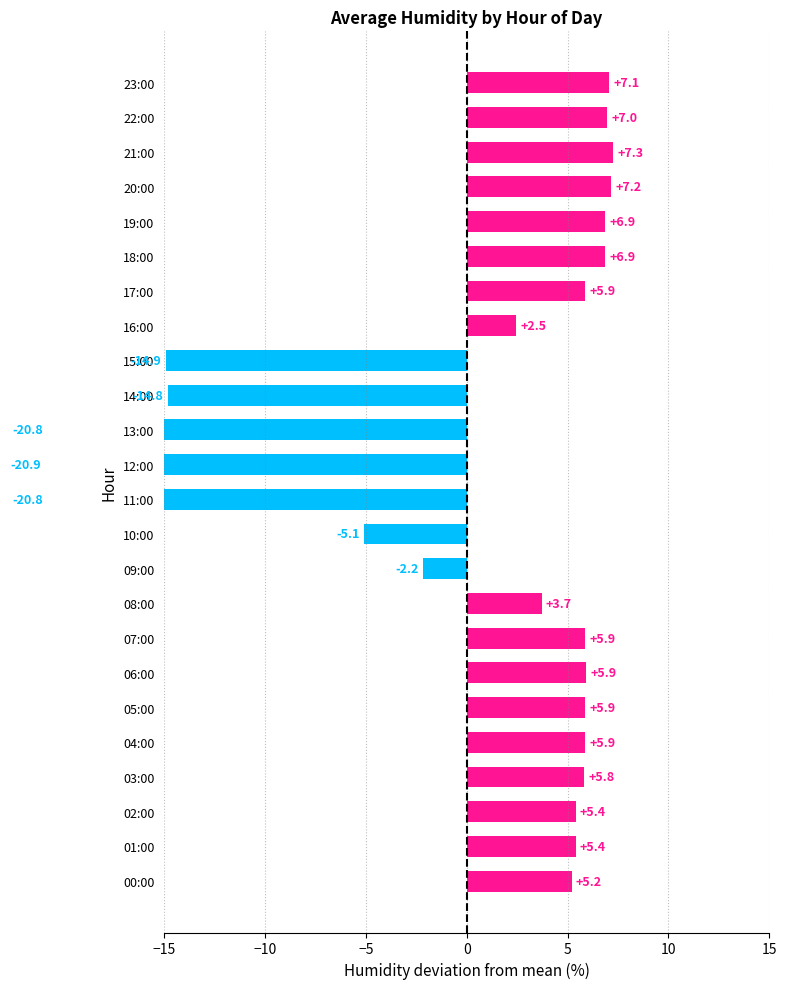

At which category does the chart reach its minimum across all series?

12:00